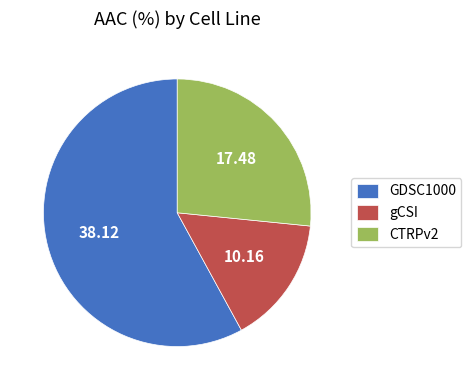

Does GDSC1000 represent more than half of the total?

Yes